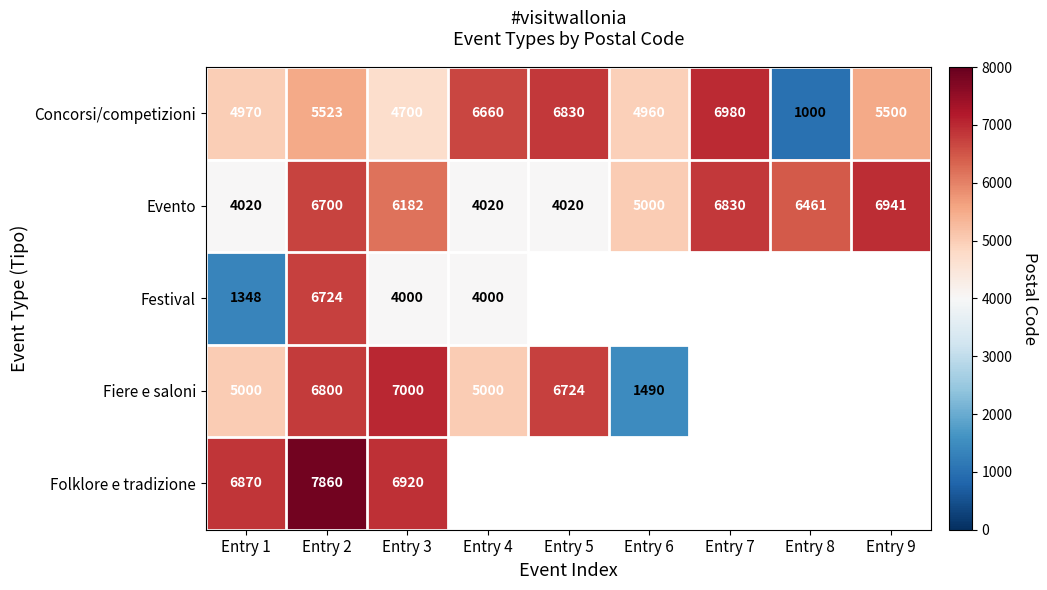

Rank the series at Entry 2 from lowest to highest value.

Concorsi/competizioni, Evento, Festival, Fiere e saloni, Folklore e tradizione